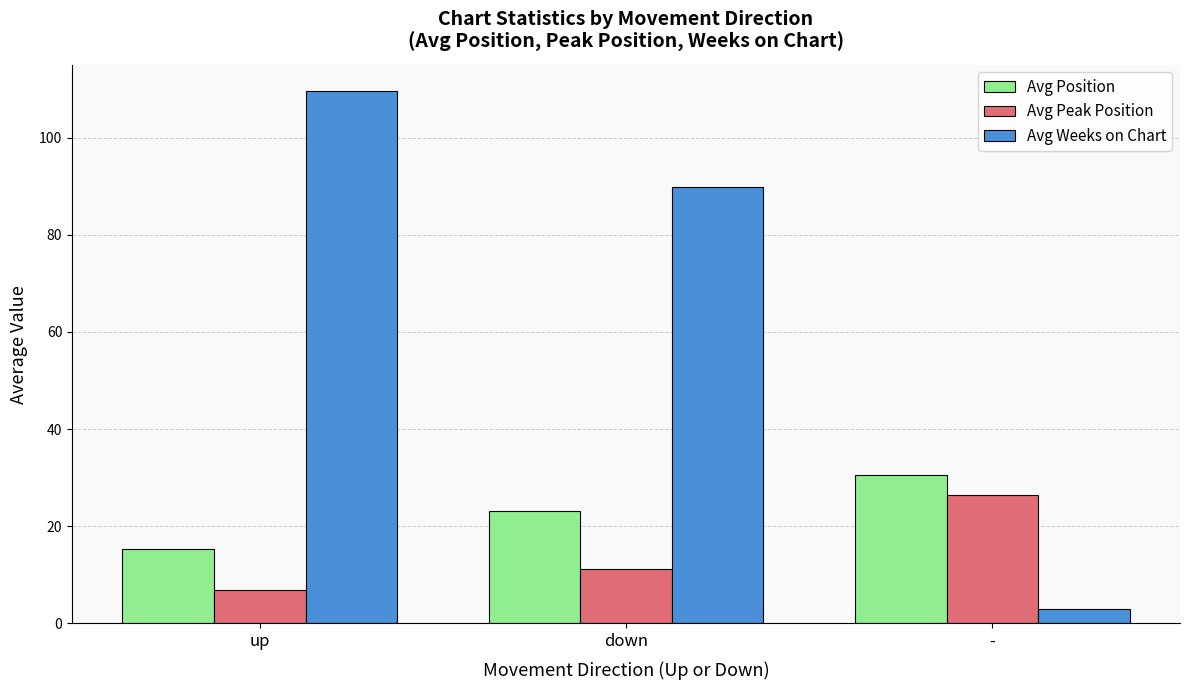

At which category does the chart reach its peak across all series?

up